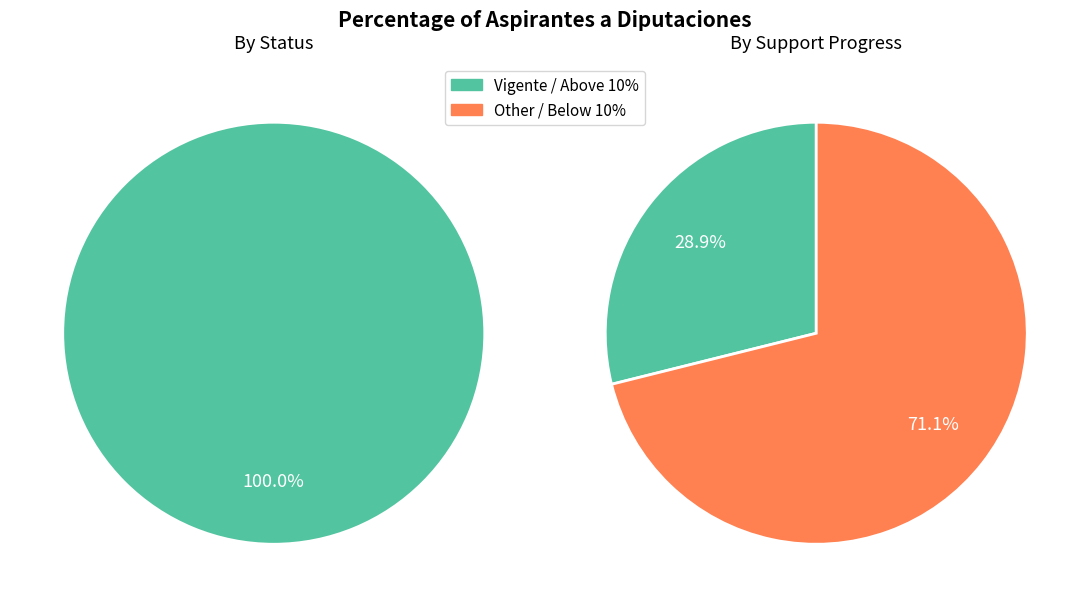

Rank the categories by value from highest to lowest.

Vigente, Other